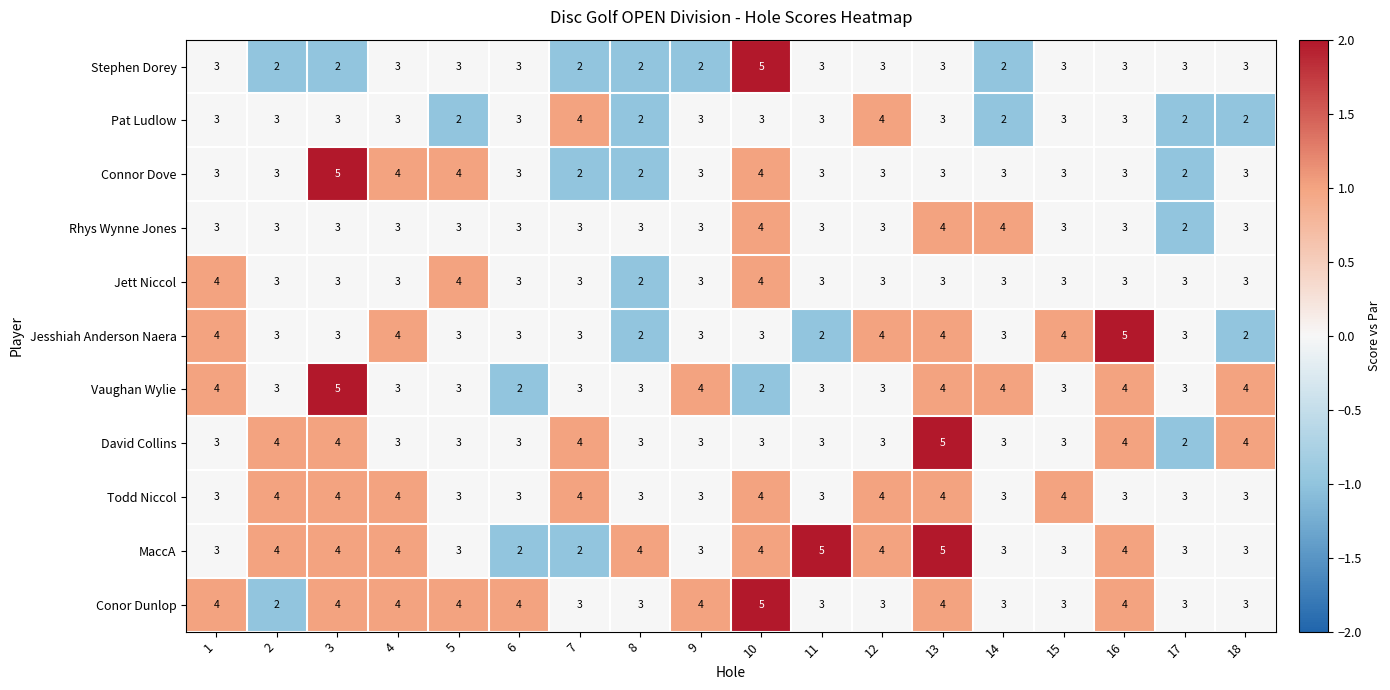

At which category is the sum across all series the highest?

13